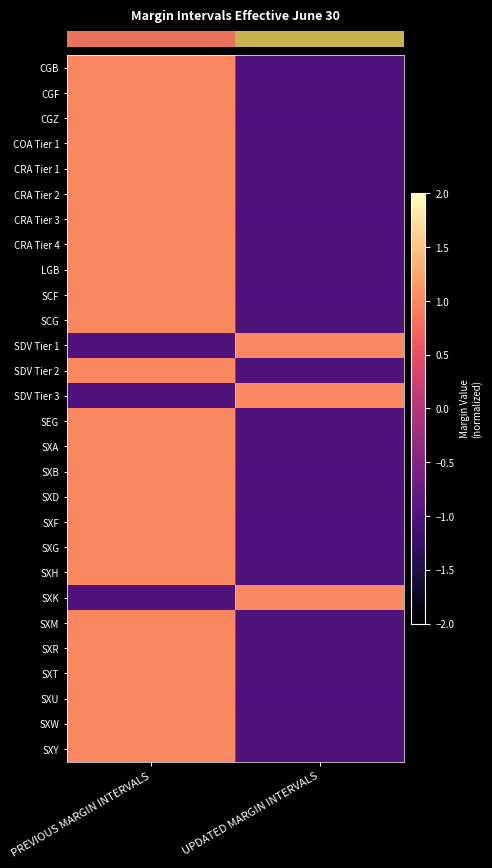

How many series are shown in this chart?

28